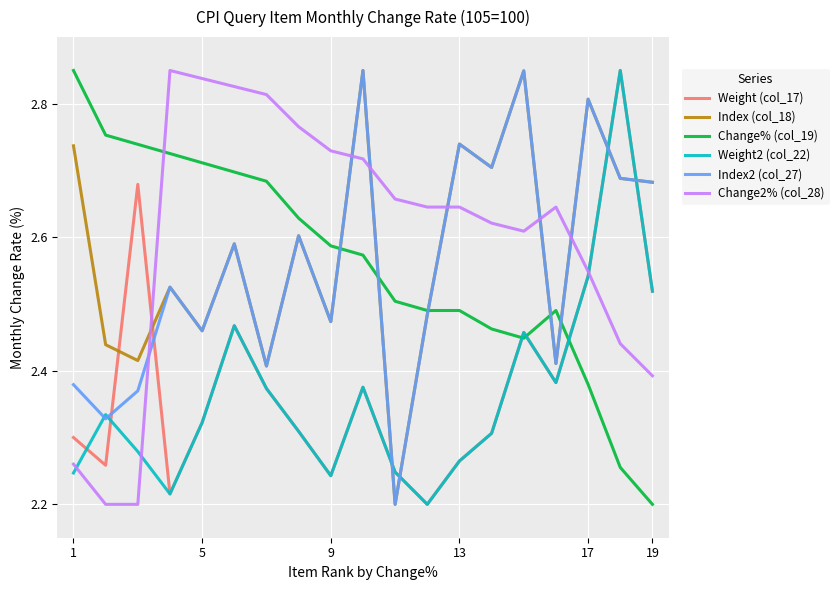

How many distinct data groups are displayed?

6